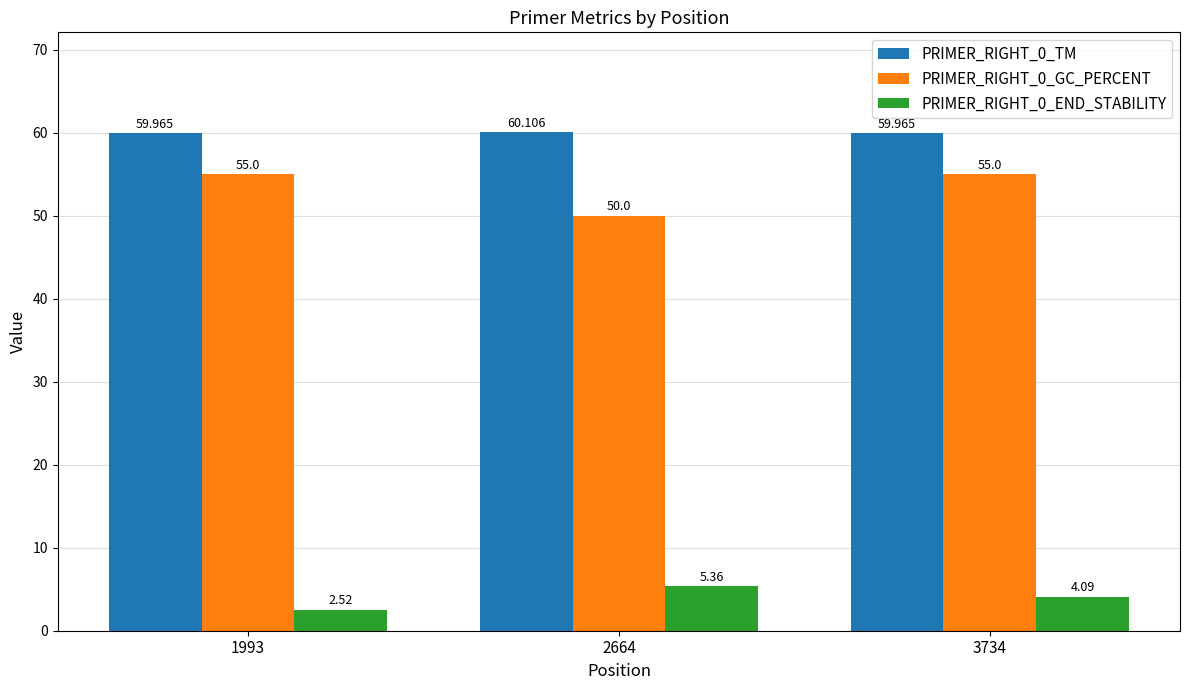

Is the value of PRIMER_RIGHT_0_GC_PERCENT at 3734 greater than the value of PRIMER_RIGHT_0_TM at 3734?

No